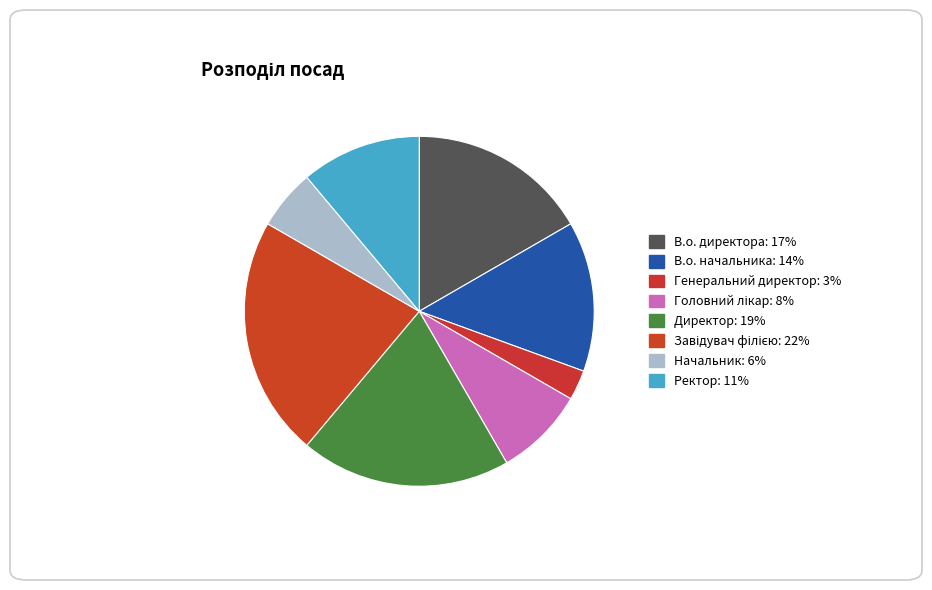

How many segments does this pie chart have?

8